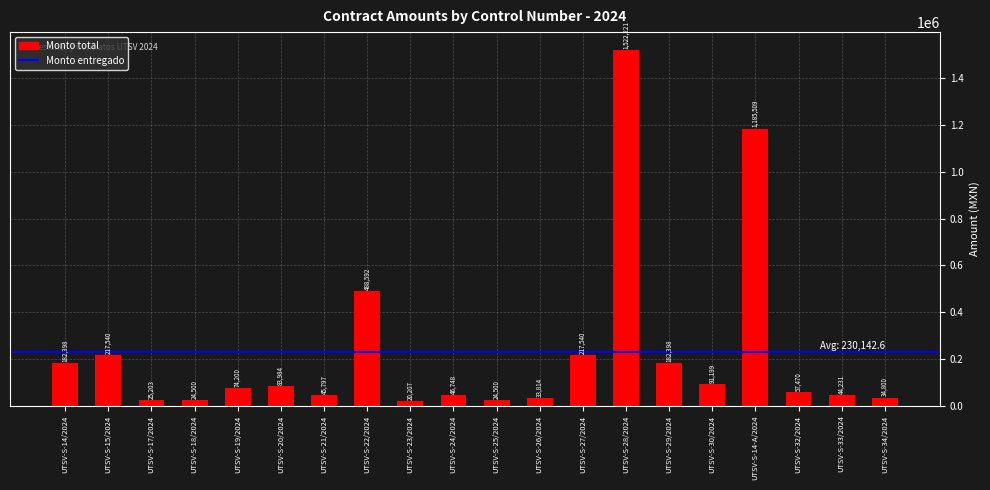

Is it true that the value at UTSV-S-28/2024 is 1522220.6?

True